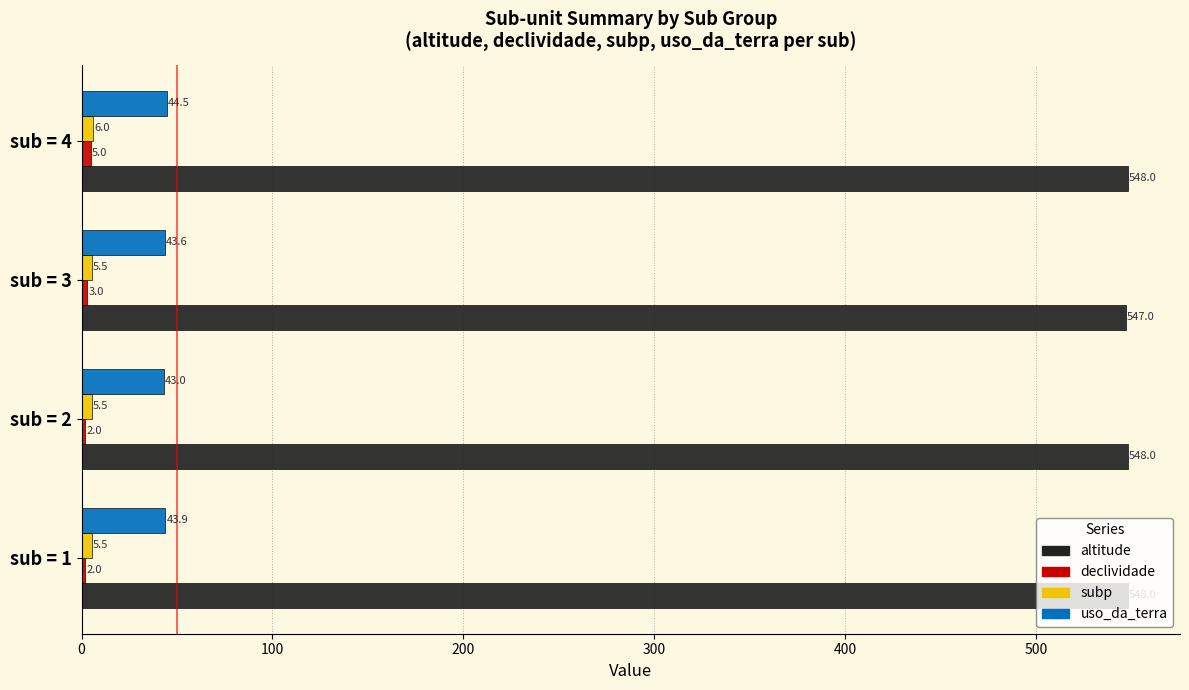

What value does the uso_da_terra series have at sub = 1?

43.9